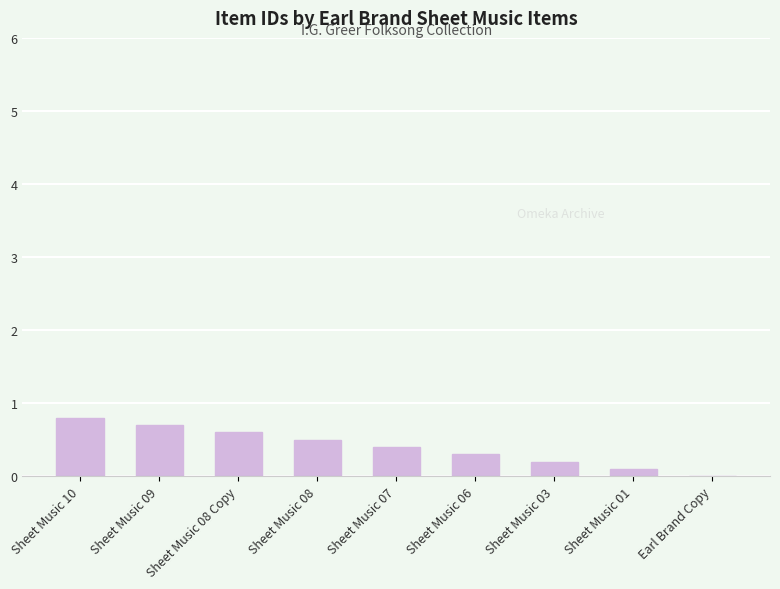

Which category has the highest value across all series?

Sheet Music 10